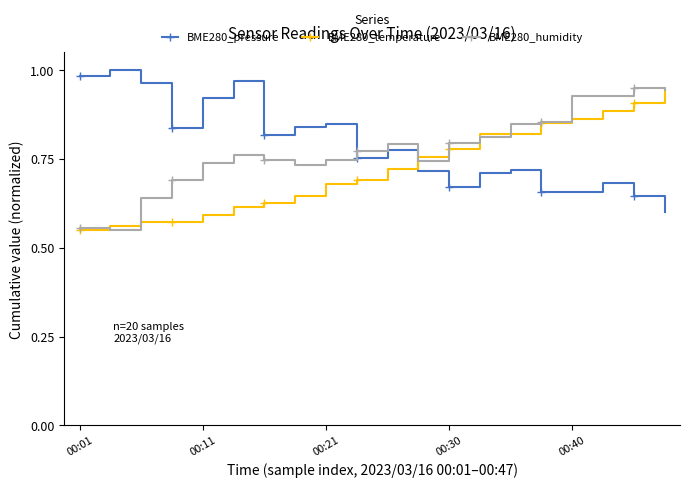

How many distinct data groups are displayed?

3